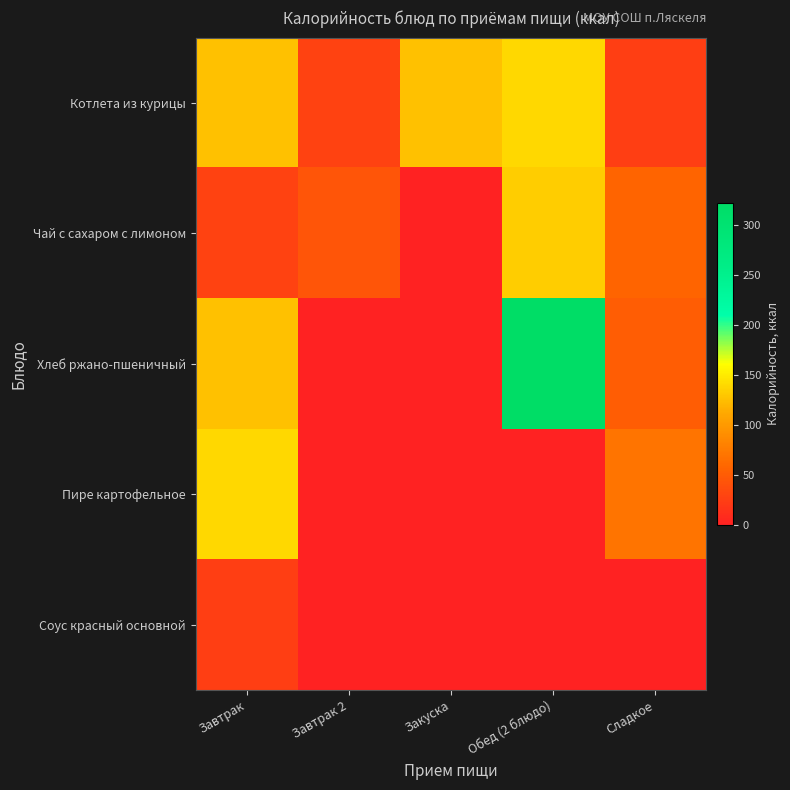

Which series has the widest spread of values?

Хлеб ржано-пшеничный